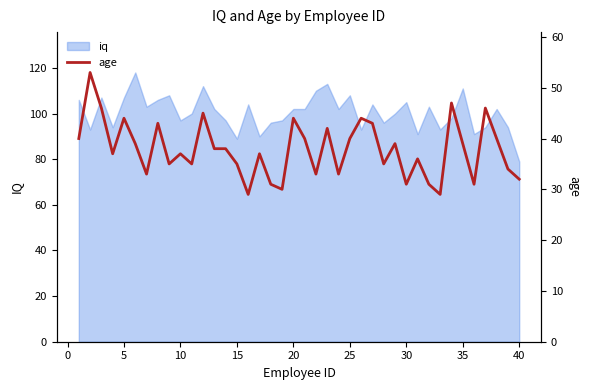

The iq series shows 108 at 25. True or false?

True